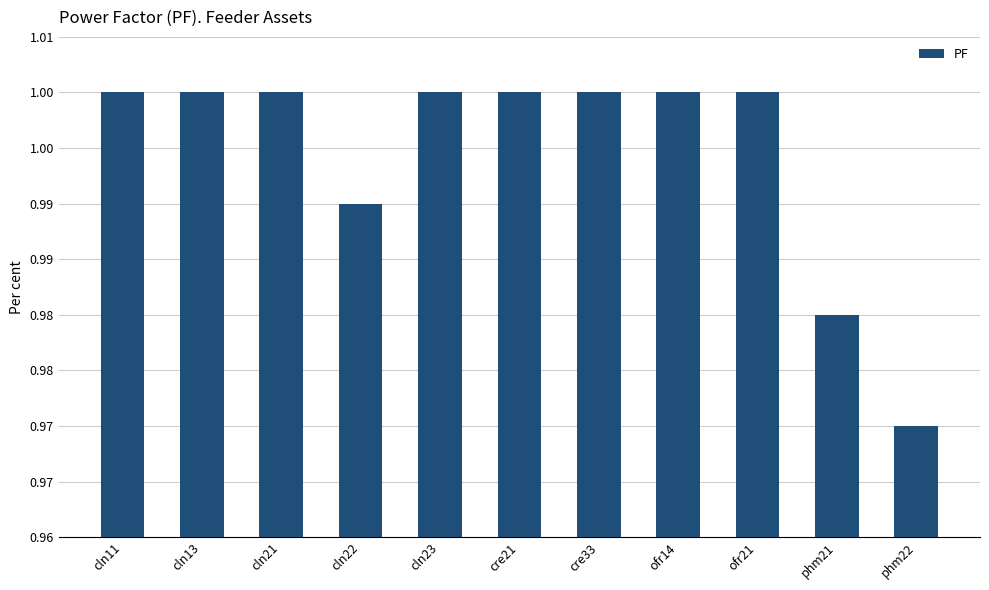

Does the chart contain stacked bars?

No